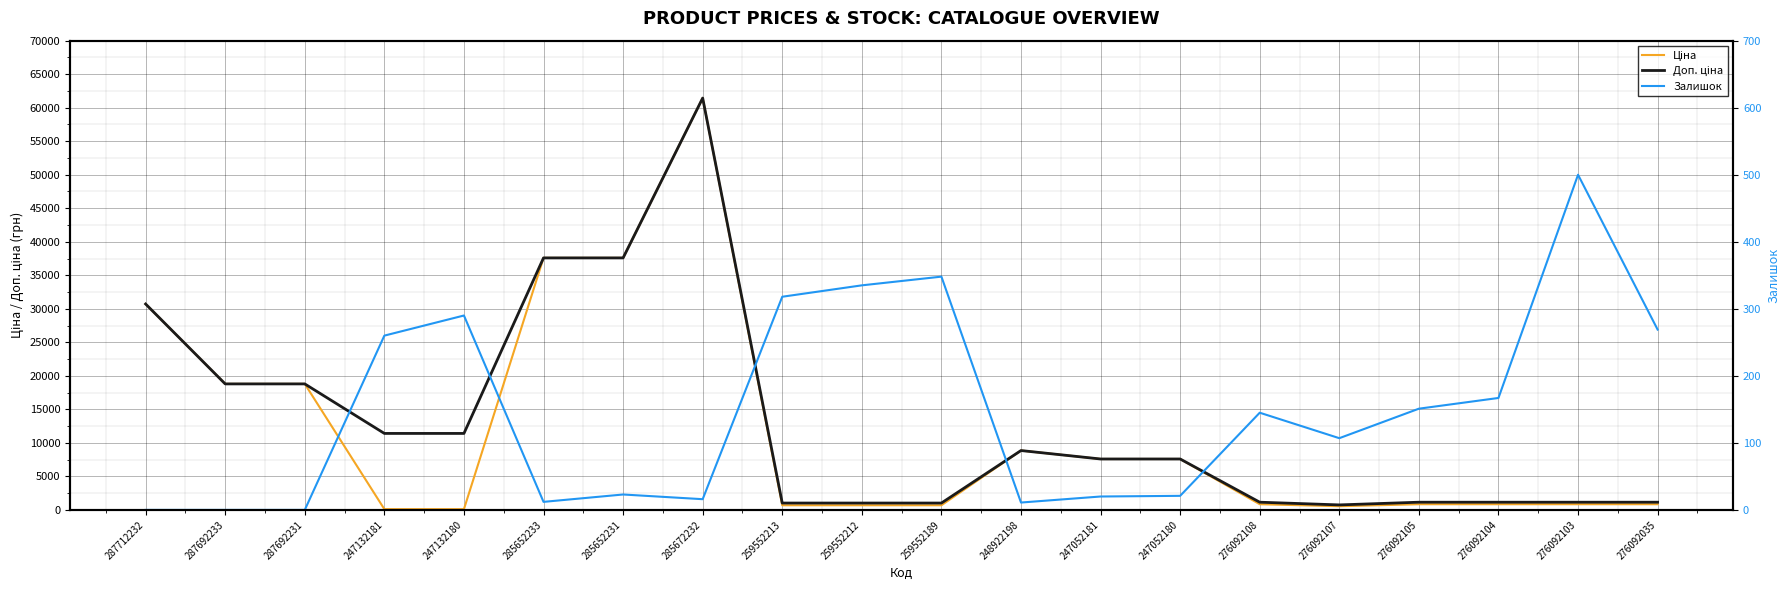

Which series has the largest total across all categories?

Доп. ціна